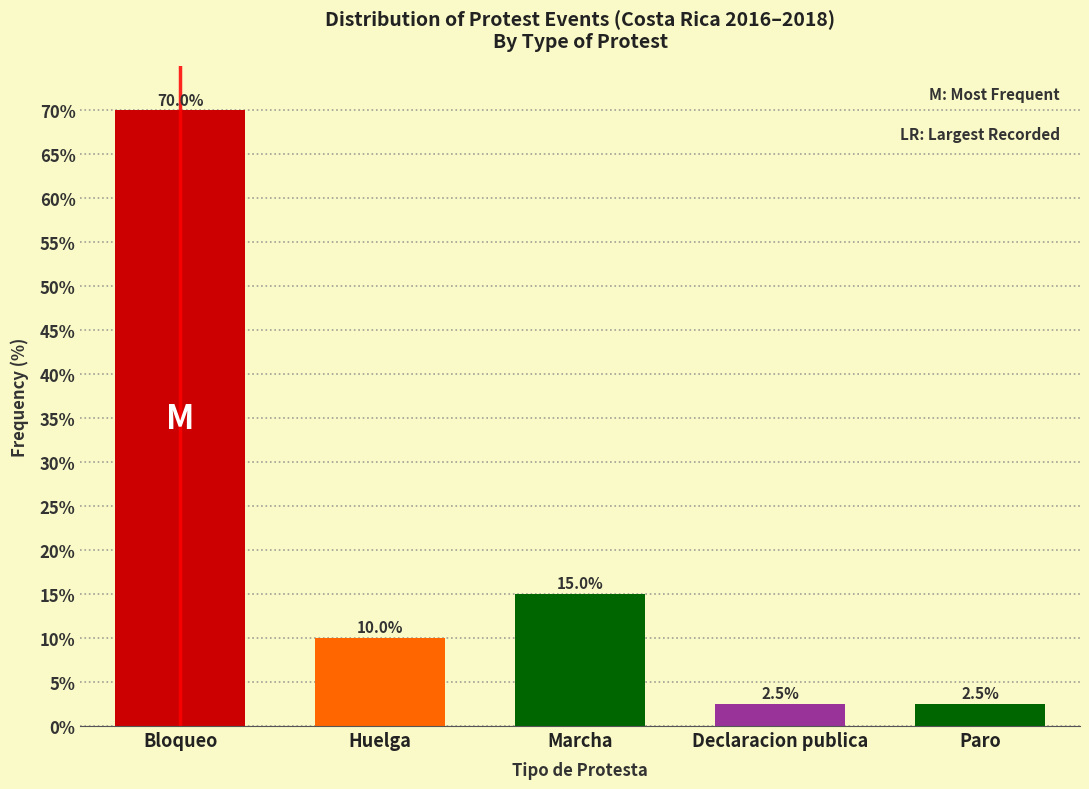

Reading left to right, what are all the values shown in this chart?

70.0	10.0	15.0	2.5	2.5